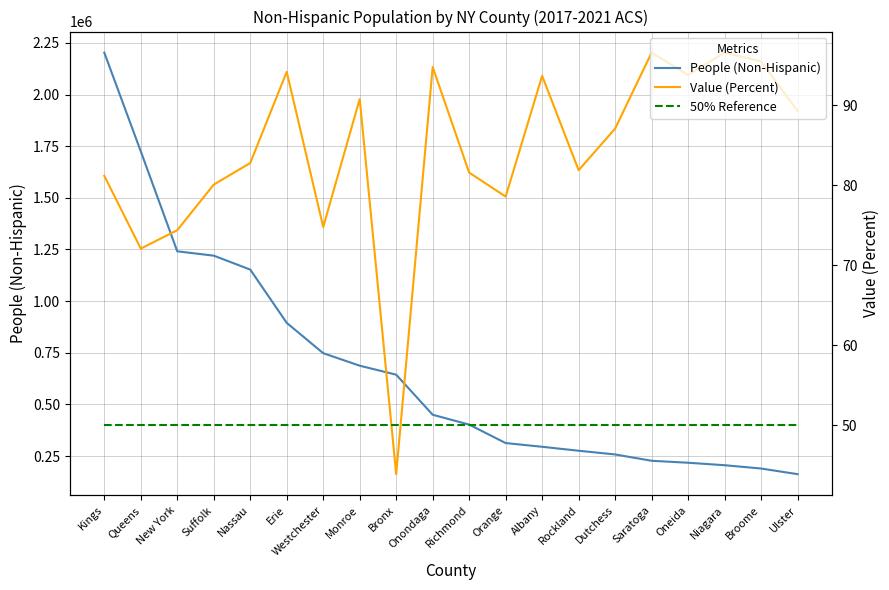

Is the value of 50% Reference at Bronx greater than the value of People (Non-Hispanic) at Rockland?

No